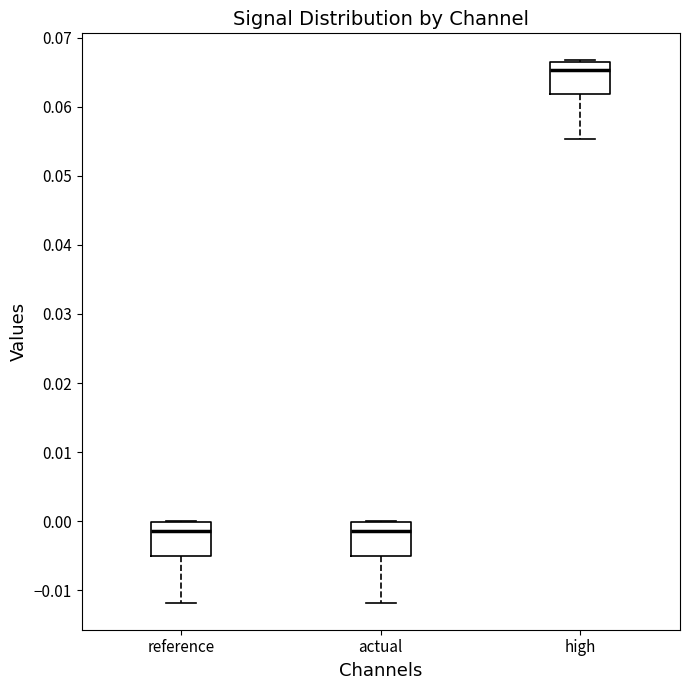

Where is the lower edge of the box for high on the y-axis? The values are not printed on the chart, so give them approximately, as read against the axis.

0.062